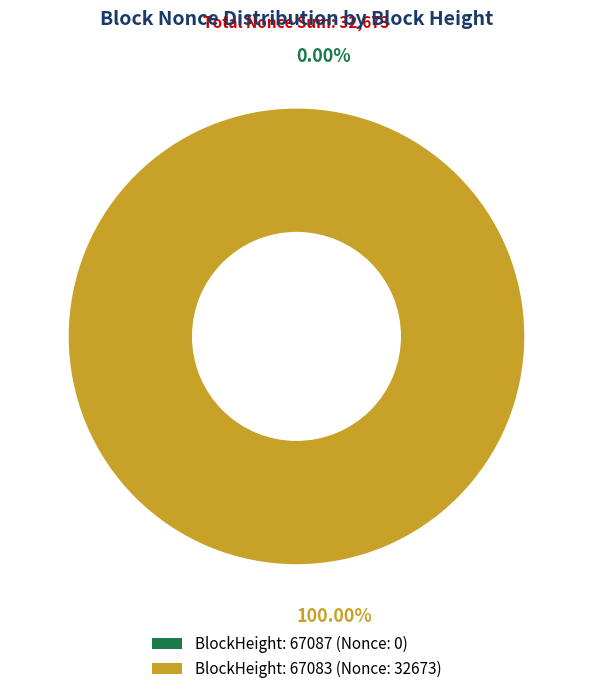

Does 67087 account for over 50% of the chart?

No